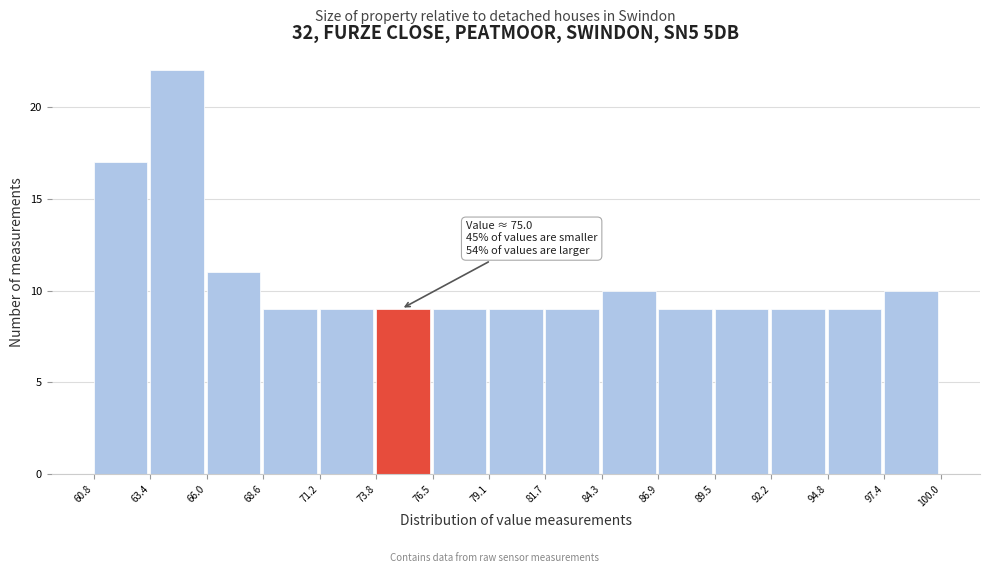

Which range on the x-axis has the tallest bar?

63.4 to 66.0